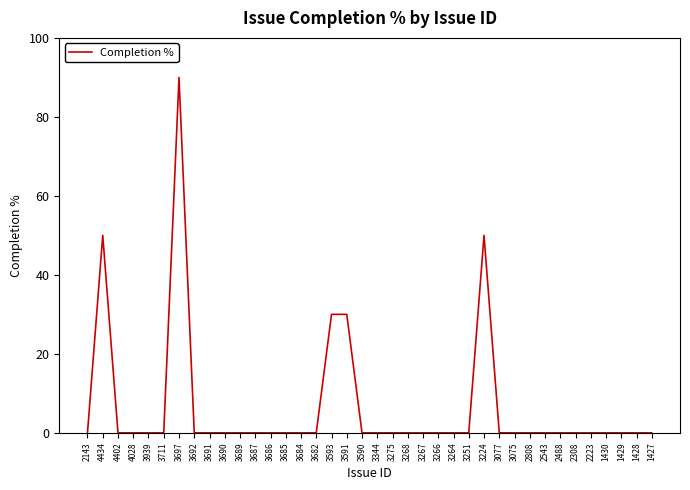

The value at 3711 is 0. True or false?

True